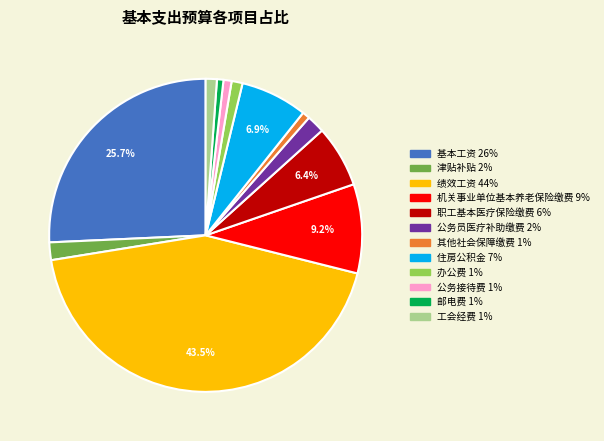

What is the ratio of the value at 邮电费 to the value at 工会经费?

0.6